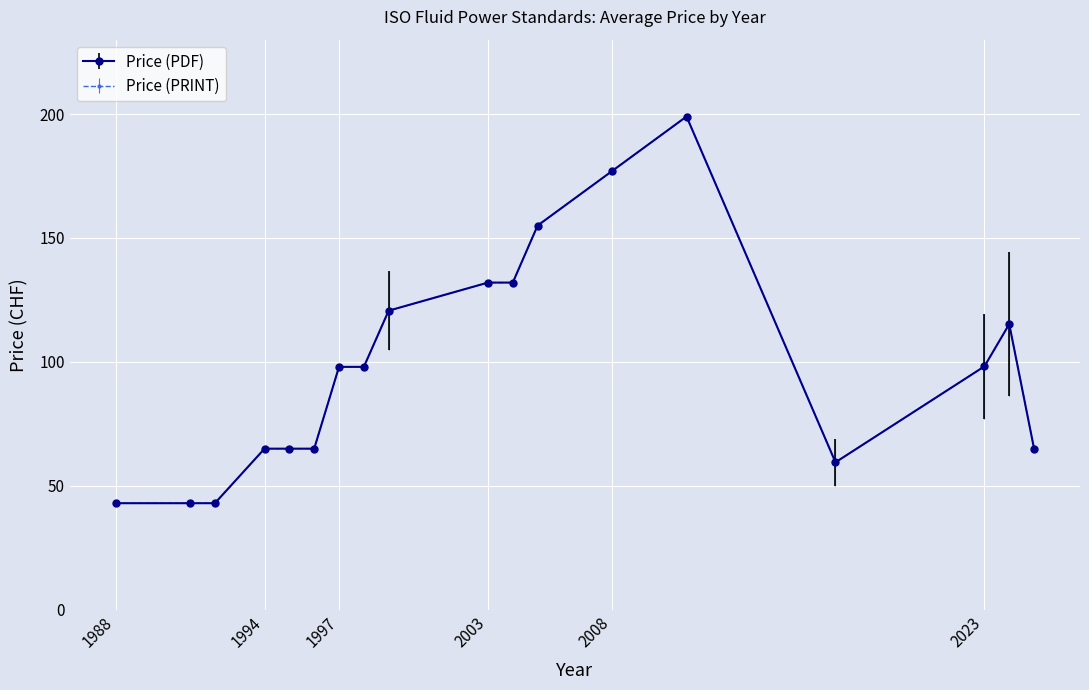

What is the value of the Price (PRINT) point at the 10th from the left?

65